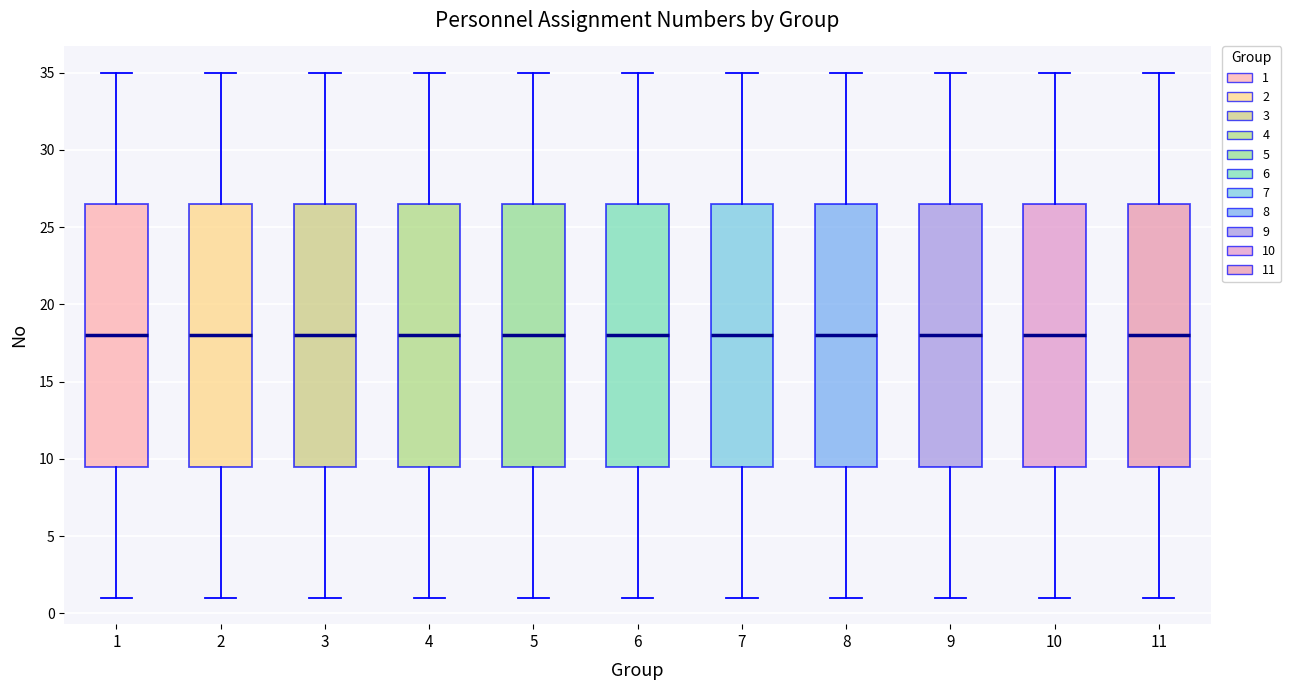

Where does the lower whisker of the box at x = 2 end on the y-axis? The values are not printed on the chart, so give them approximately, as read against the axis.

1.0